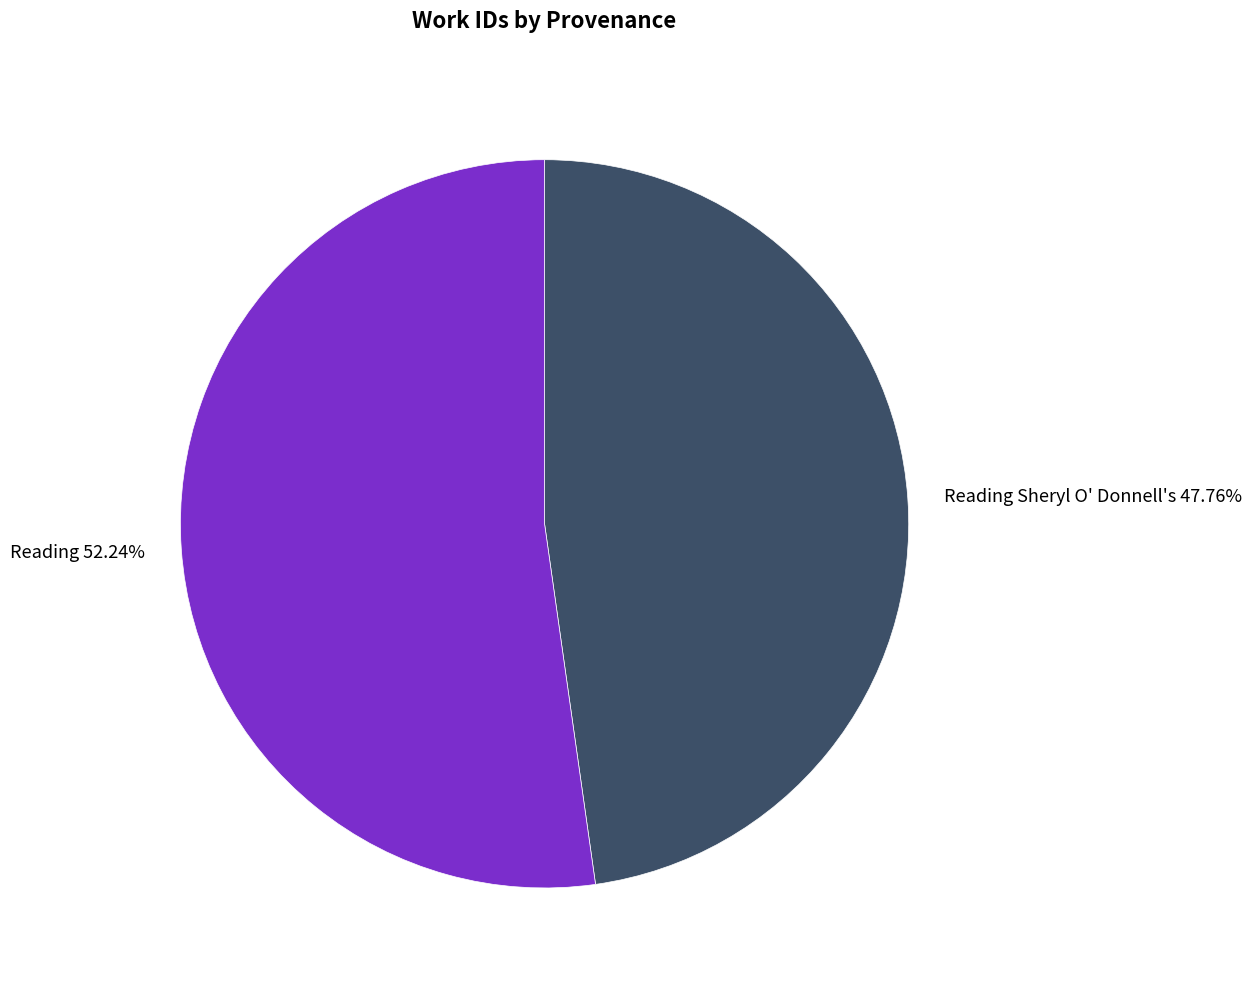

Approximately how many times larger is the value at Reading 52.24% compared to Reading Sheryl O' Donnell's 47.76%?

1.1